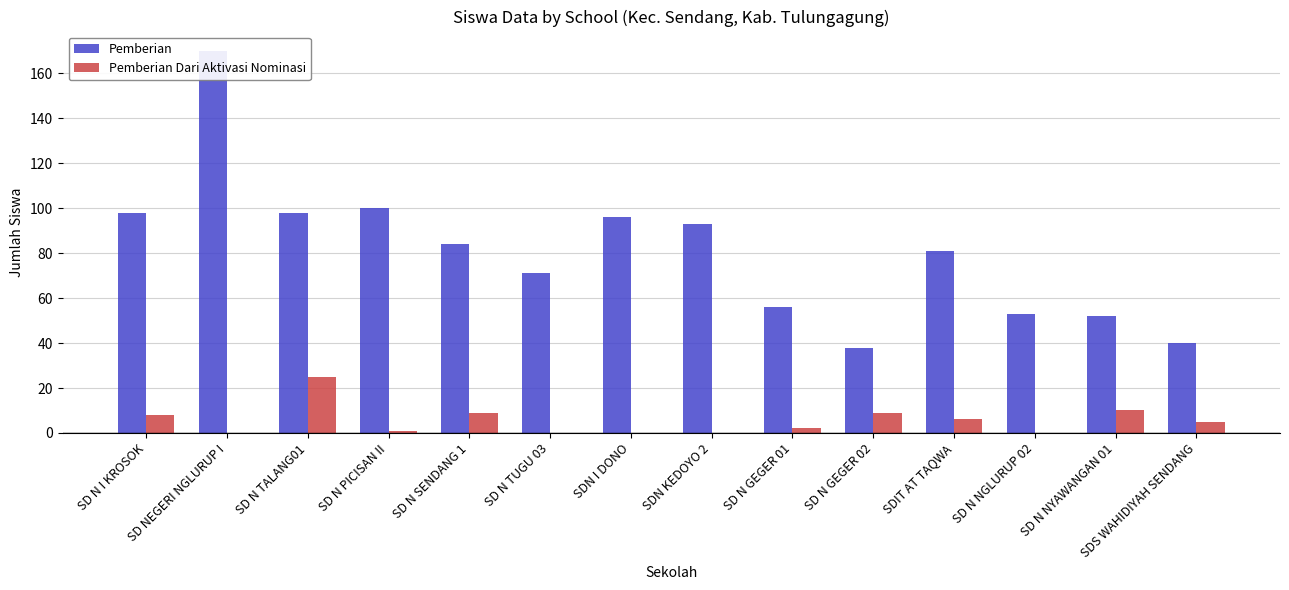

Reading right to left, what are all the values shown in this chart?

Pemberian: SDS WAHIDIYAH SENDANG=40	SD N NYAWANGAN 01=52	SD N NGLURUP 02=53	SDIT AT TAQWA=81	SD N GEGER 02=38	SD N GEGER 01=56	SDN KEDOYO 2=93	SDN I DONO=96	SD N TUGU 03=71	SD N SENDANG 1=84	SD N PICISAN II=100	SD N TALANG01=98	SD NEGERI NGLURUP I=170	SD N I KROSOK=98
Pemberian Dari Aktivasi Nominasi: SDS WAHIDIYAH SENDANG=5	SD N NYAWANGAN 01=10	SD N NGLURUP 02=0	SDIT AT TAQWA=6	SD N GEGER 02=9	SD N GEGER 01=2	SDN KEDOYO 2=0	SDN I DONO=0	SD N TUGU 03=0	SD N SENDANG 1=9	SD N PICISAN II=1	SD N TALANG01=25	SD NEGERI NGLURUP I=0	SD N I KROSOK=8